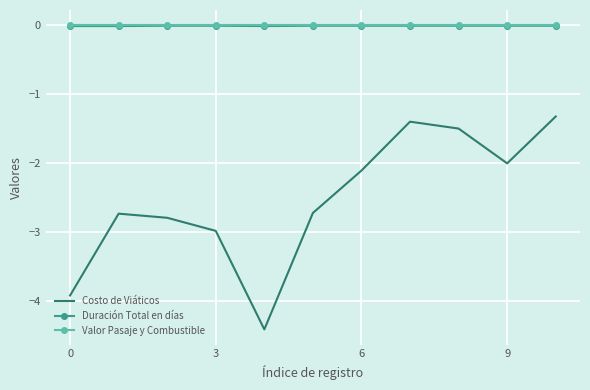

What is the minimum value shown in the chart?

-4.4